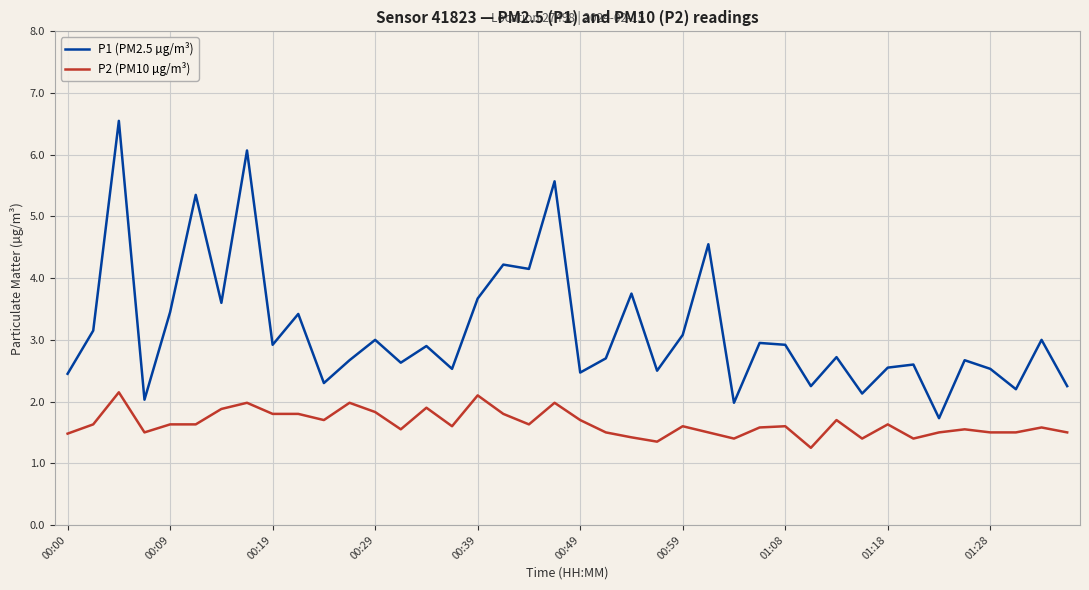

Rank the series by their maximum value, from highest to lowest.

P1 (PM2.5 µg/m³), P2 (PM10 µg/m³)